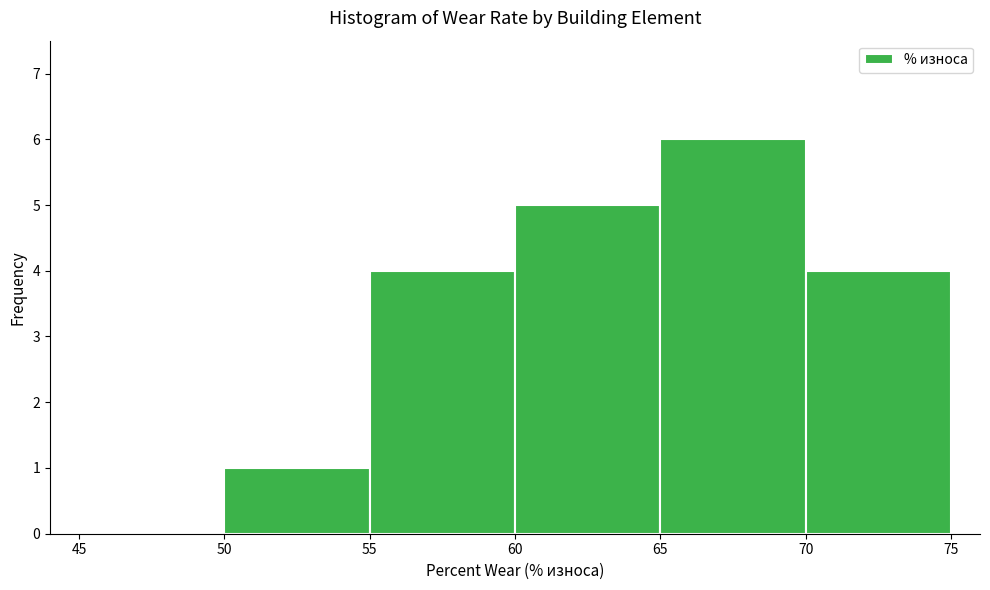

Which range on the x-axis has the tallest bar?

65 to 70